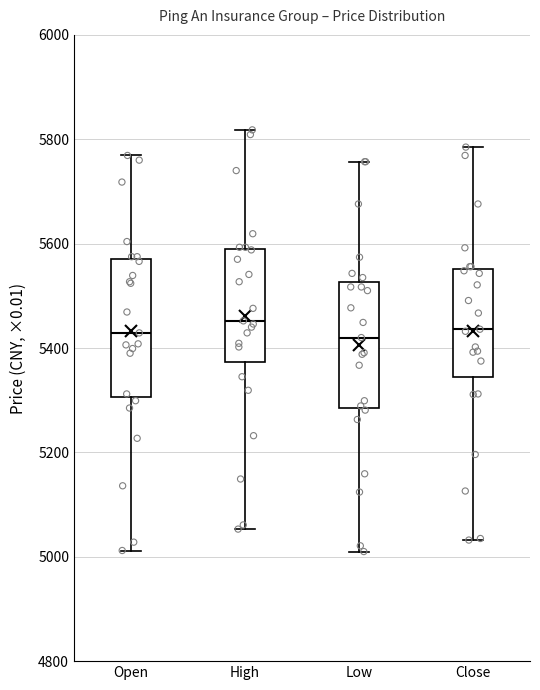

Reading left to right, transcribe this box plot: for each box, give where its median line is, the range the box spans, and where its two whiskers end, as read against the y-axis. The values are not printed on the chart, so give them approximately, as read against the axis.

Open: median 5420, box 5300 to 5580, whiskers 5020 to 5760
High: median 5460, box 5380 to 5600, whiskers 5060 to 5820
Low: median 5420, box 5280 to 5520, whiskers 5020 to 5760
Close: median 5440, box 5340 to 5560, whiskers 5040 to 5780